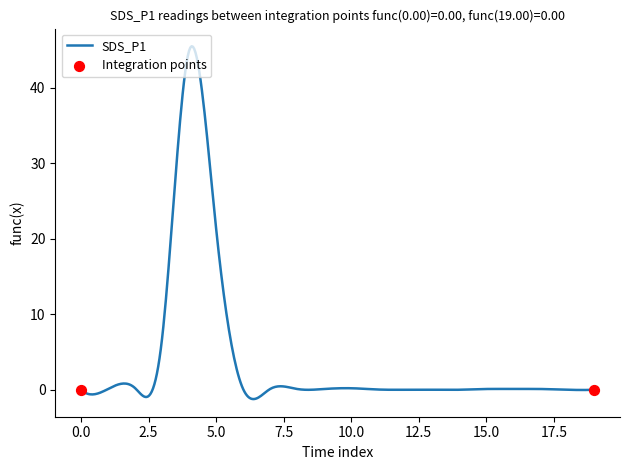

What is the maximum value shown in the chart?

45.5